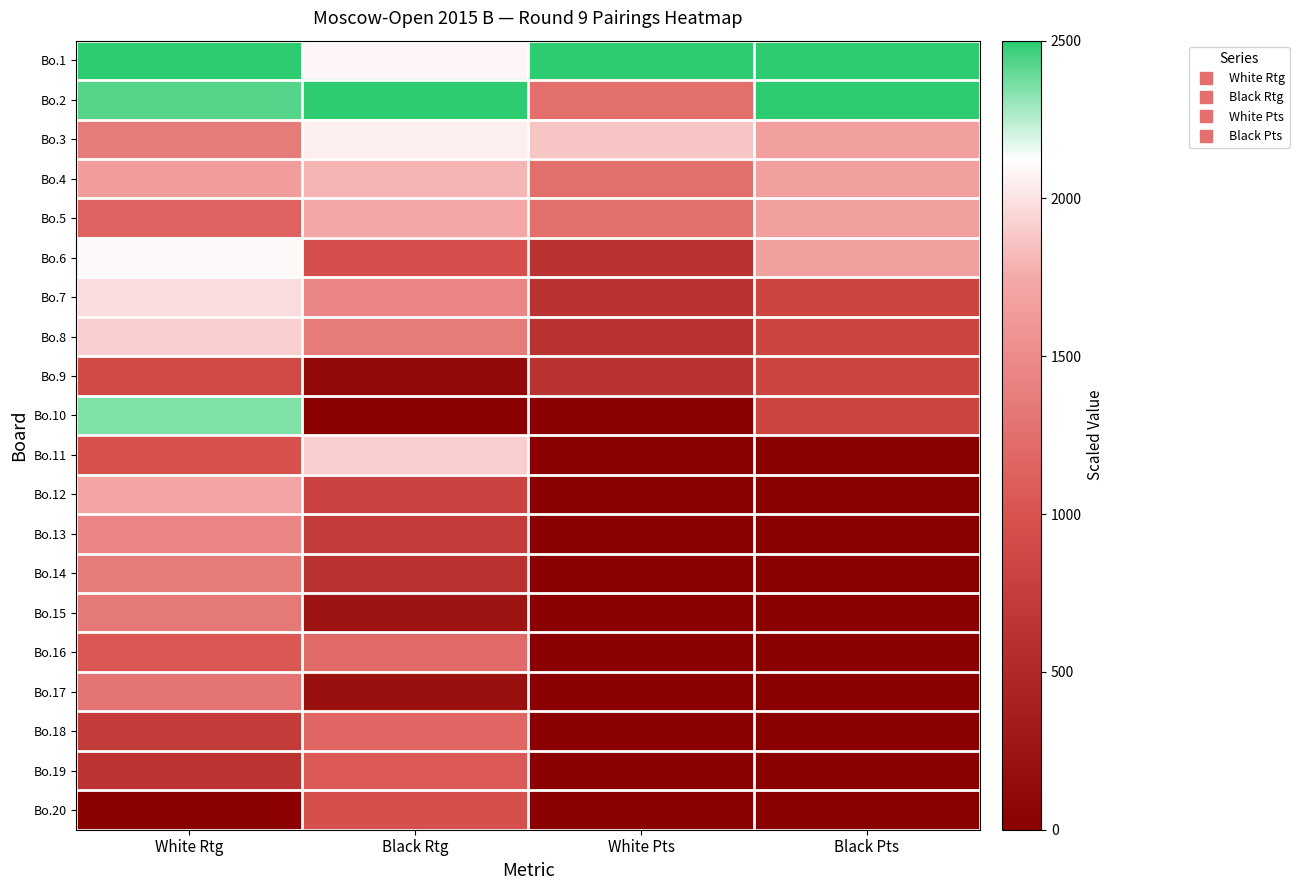

What is the spread (max minus min) of values at Black Rtg?

1.0